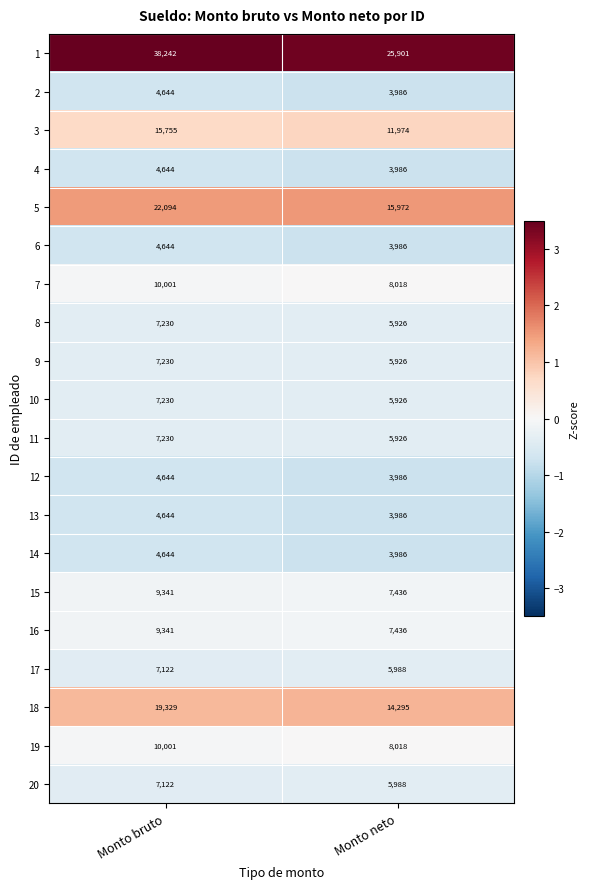

How many data points does each series have?

2